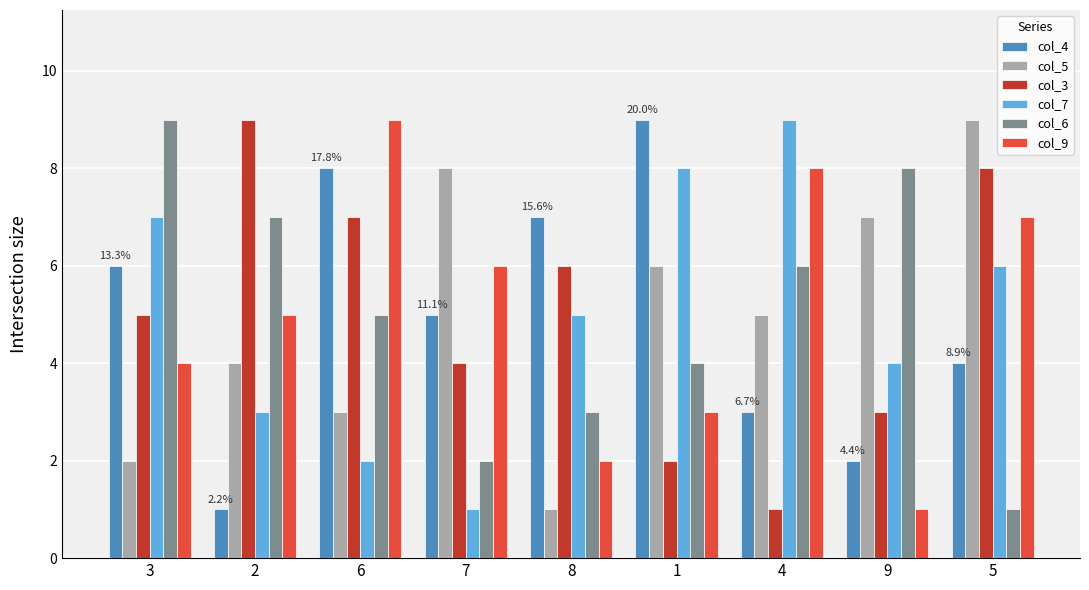

Rank the series at 5 from lowest to highest value.

col_6, col_4, col_7, col_9, col_3, col_5